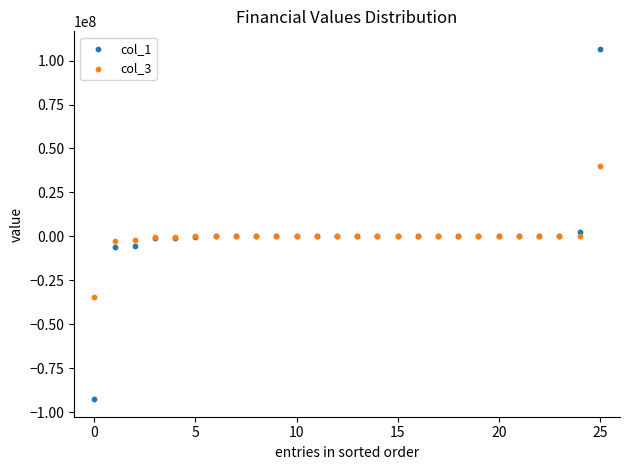

Which series contains the highest Y value?

col_1